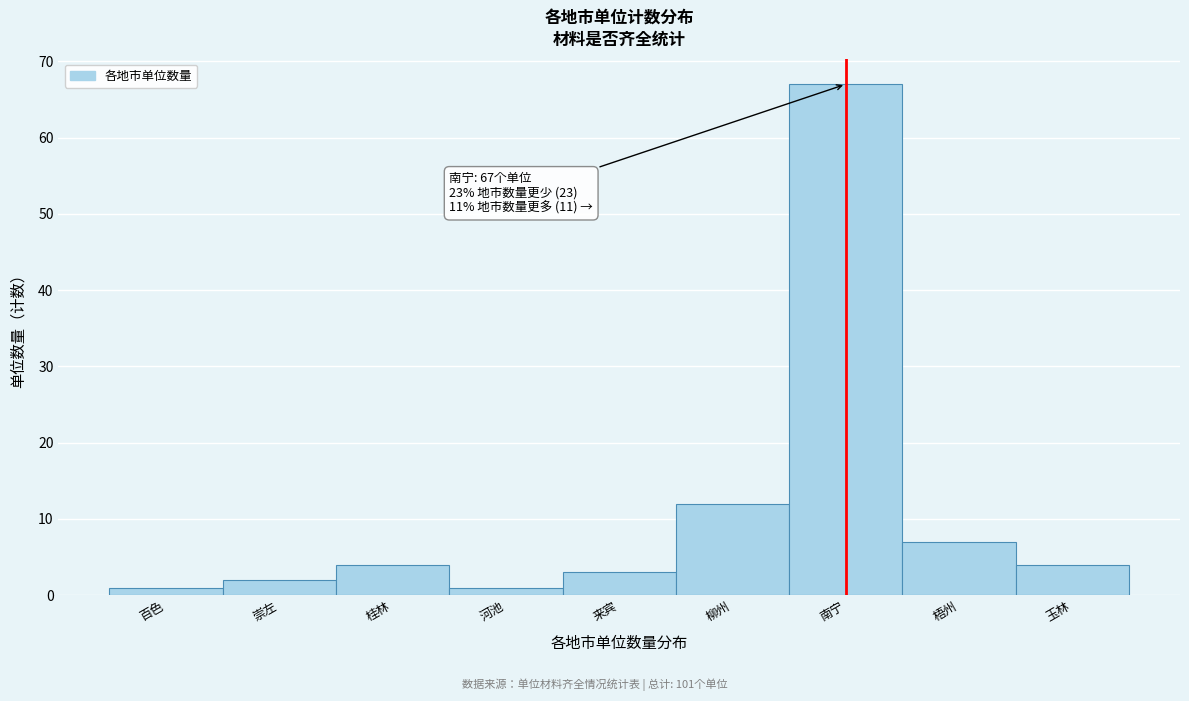

Reading right to left, transcribe all the data shown in this chart.

玉林=4	梧州=7	南宁=67	柳州=12	来宾=3	河池=1	桂林=4	崇左=2	百色=1